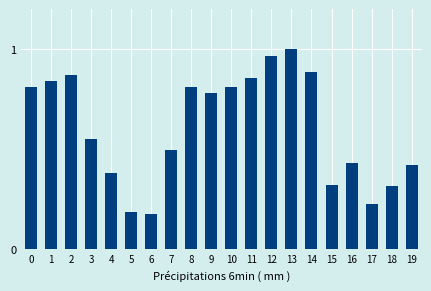

At which category does the chart reach its peak across all series?

13